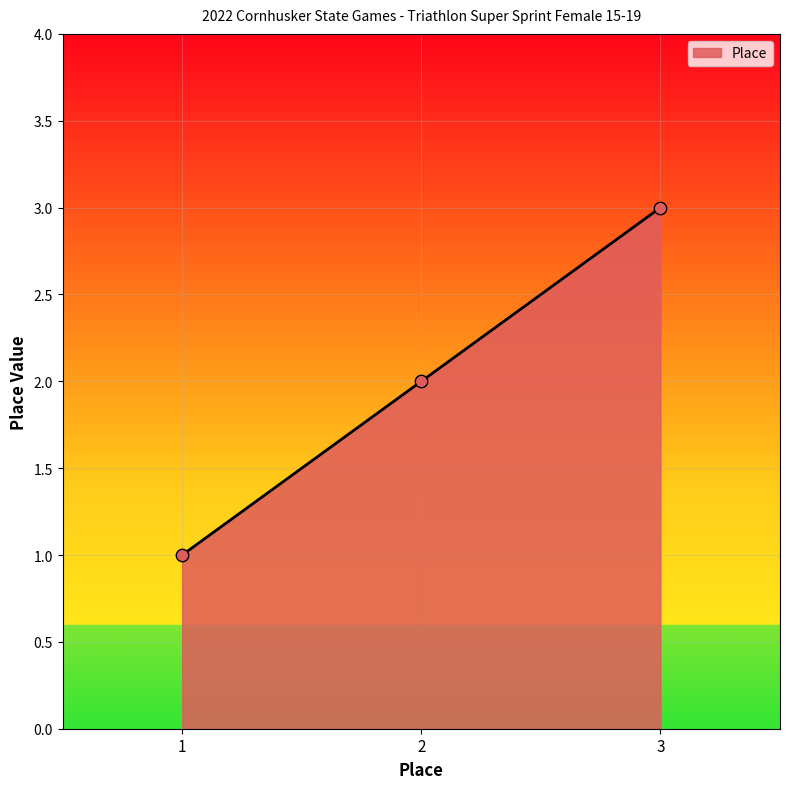

What is the change in value from 1 to 2?

+1